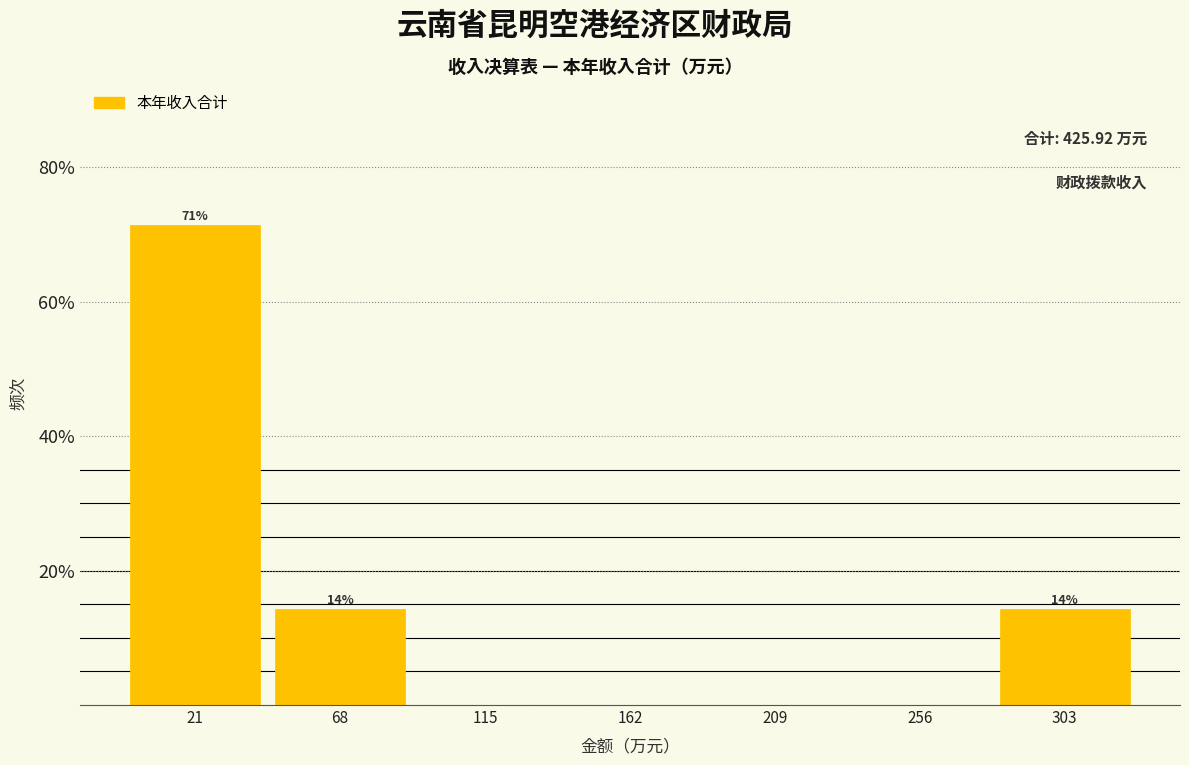

Over which range of the x-axis is the bar tallest?

0 to 45